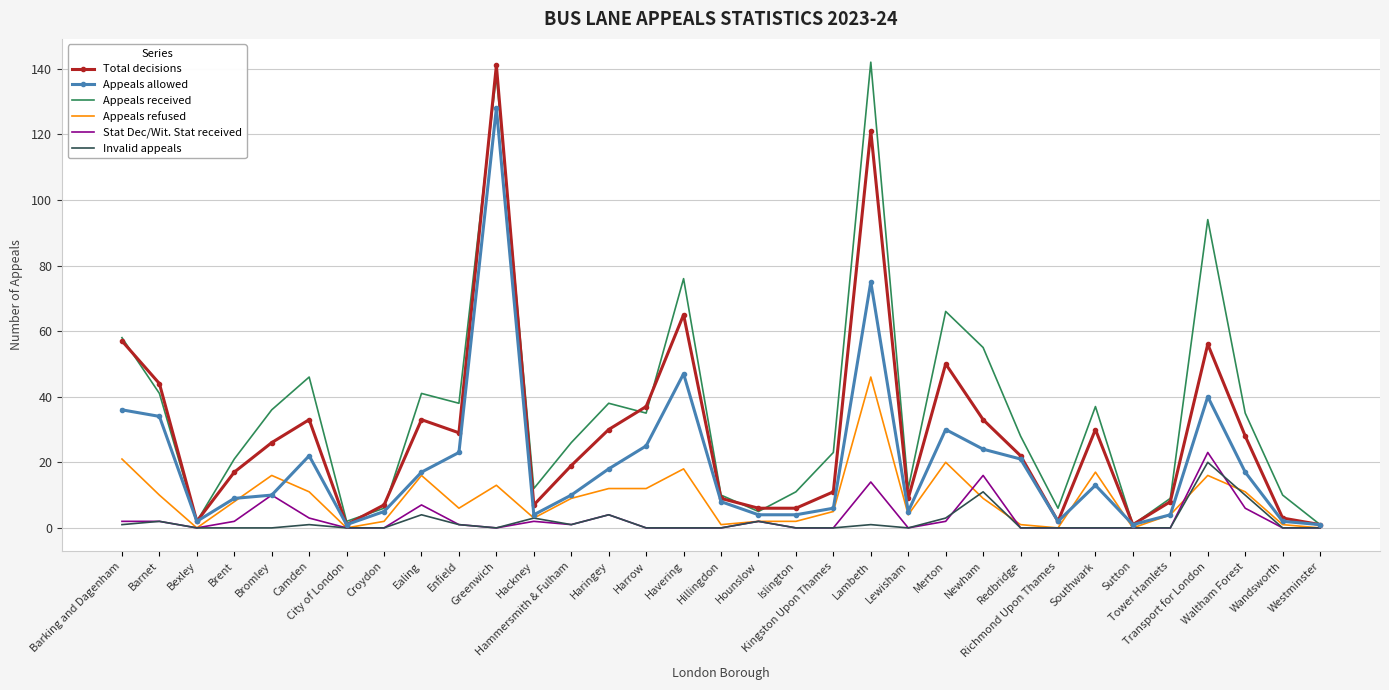

What is the total value across all series at Hillingdon?

28